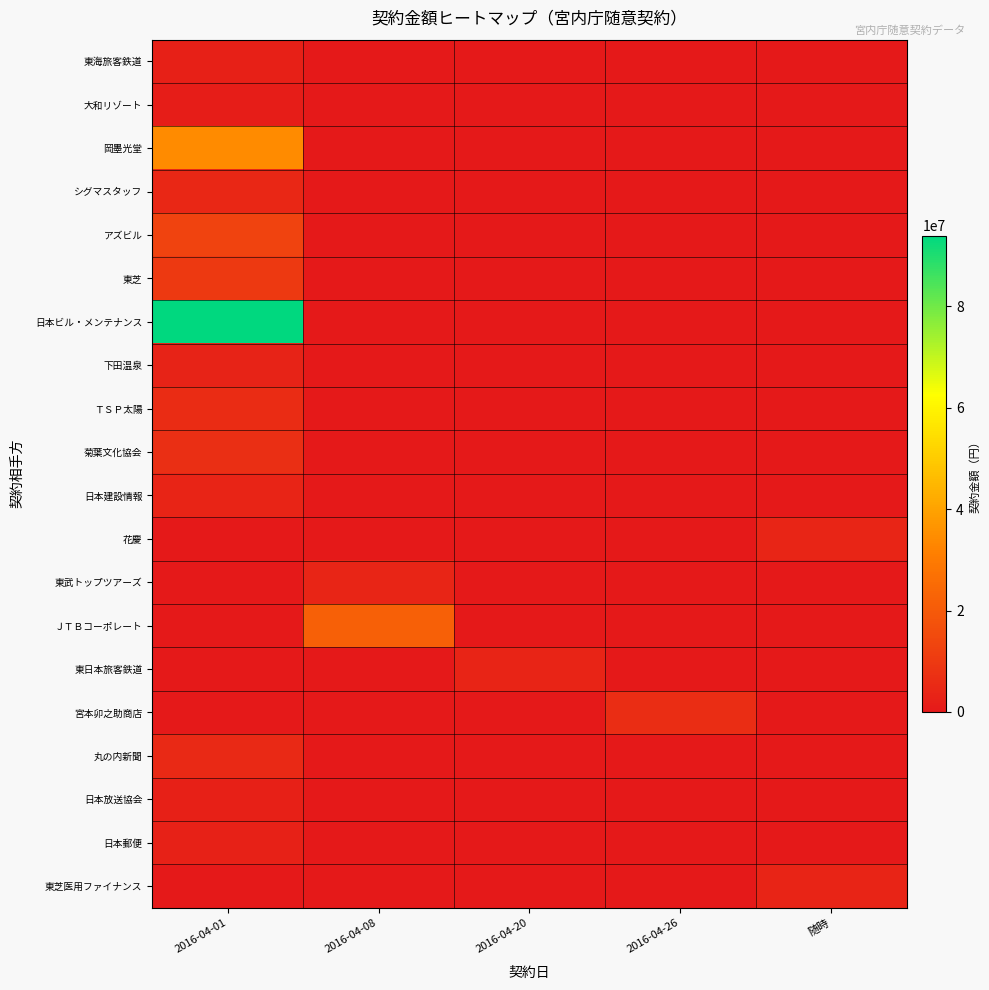

How many series are shown in this chart?

20